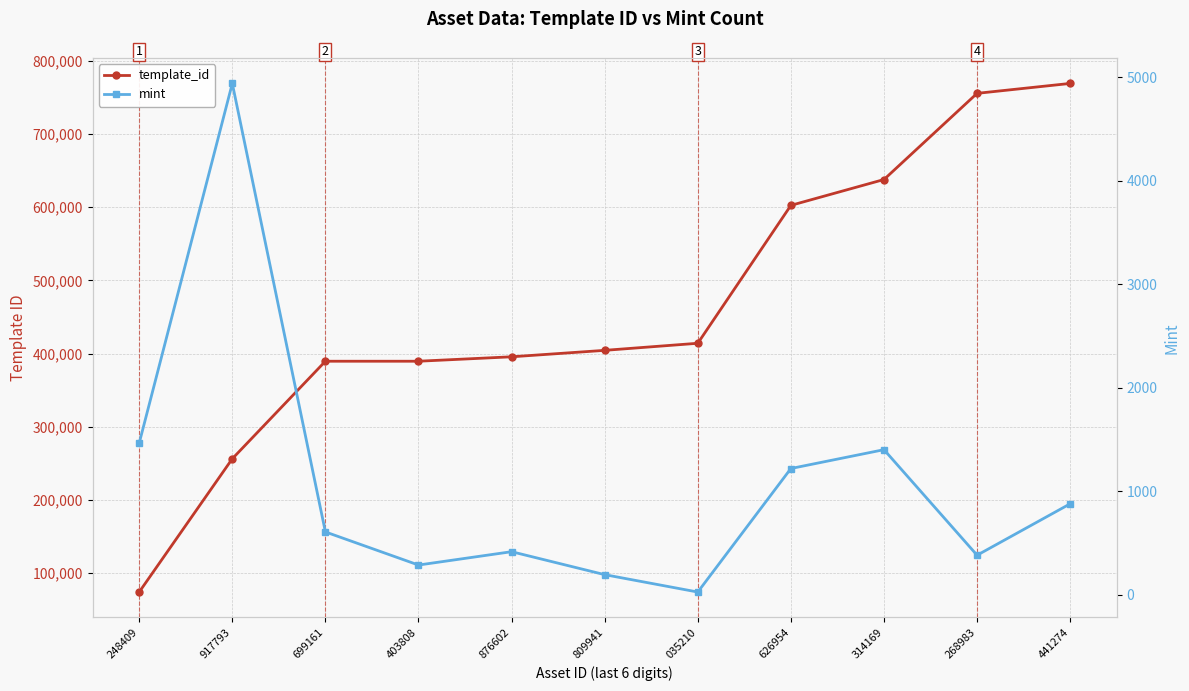

How many distinct data groups are displayed?

2